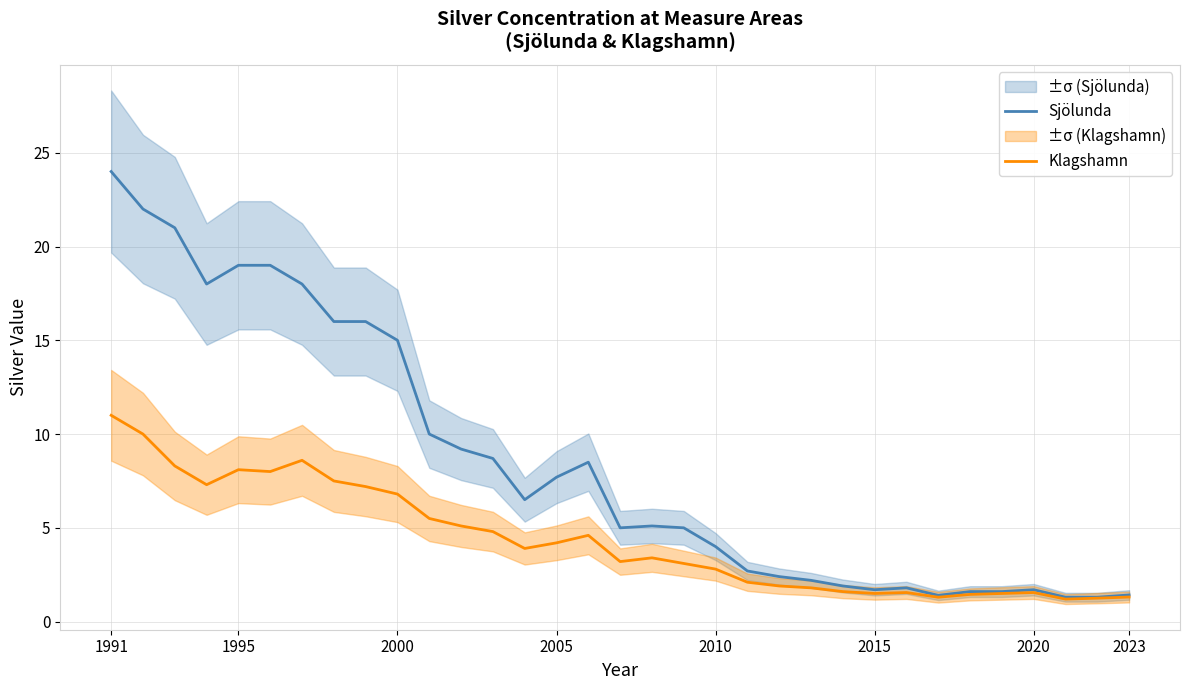

What is the minimum value for Klagshamn?

1.2